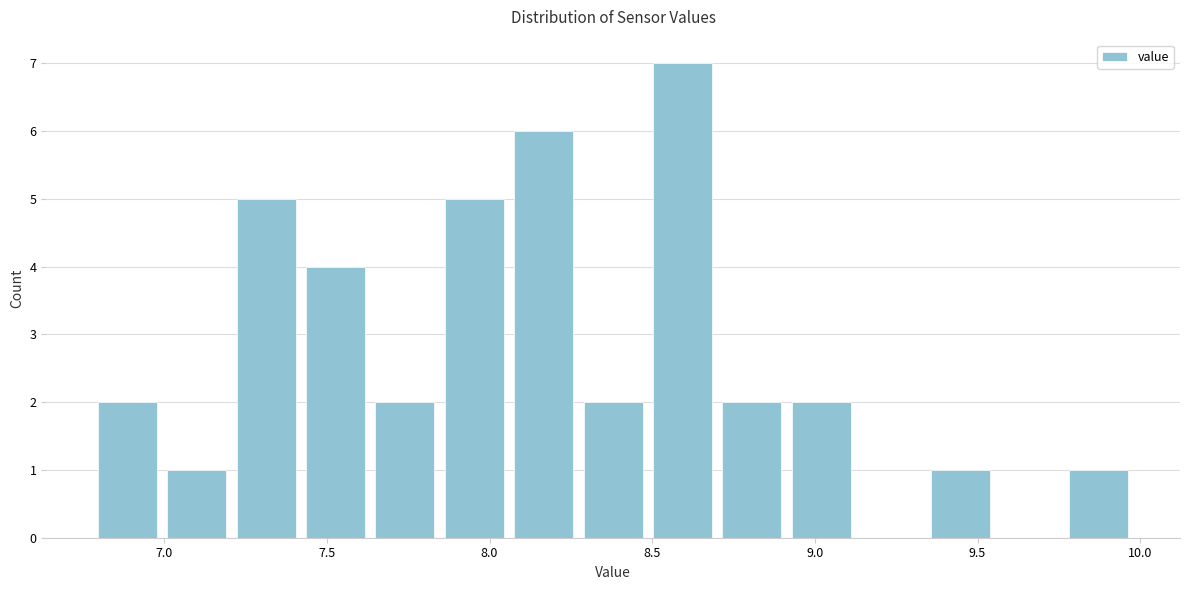

Reading left to right, transcribe this chart: for each bar, give the range it covers on the x-axis and its height. Neither the bar edges nor the heights are printed on the chart, so give them approximately, as read against the axes.

6.80 to 7.00: 2
7.00 to 7.20: 1
7.20 to 7.40: 5
7.40 to 7.65: 4
7.65 to 7.85: 2
7.85 to 8.05: 5
8.05 to 8.25: 6
8.25 to 8.50: 2
8.50 to 8.70: 7
8.70 to 8.90: 2
8.90 to 9.15: 2
9.15 to 9.35: 0
9.35 to 9.55: 1
9.55 to 9.75: 0
9.75 to 10.00: 1